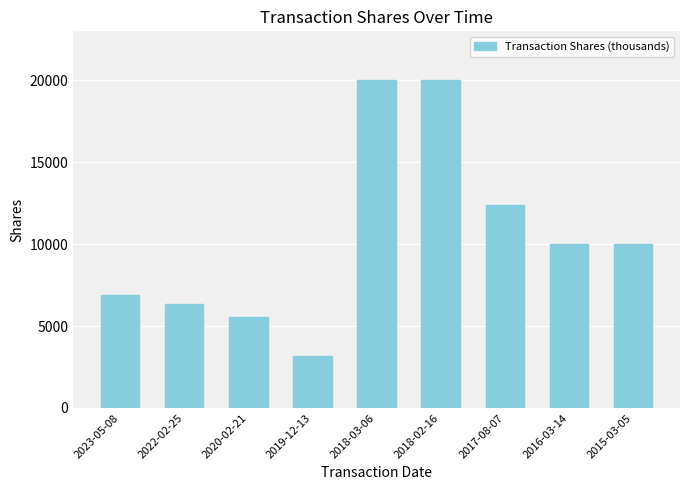

What is the change in value from 2023-05-08 to 2015-03-05?

+3074